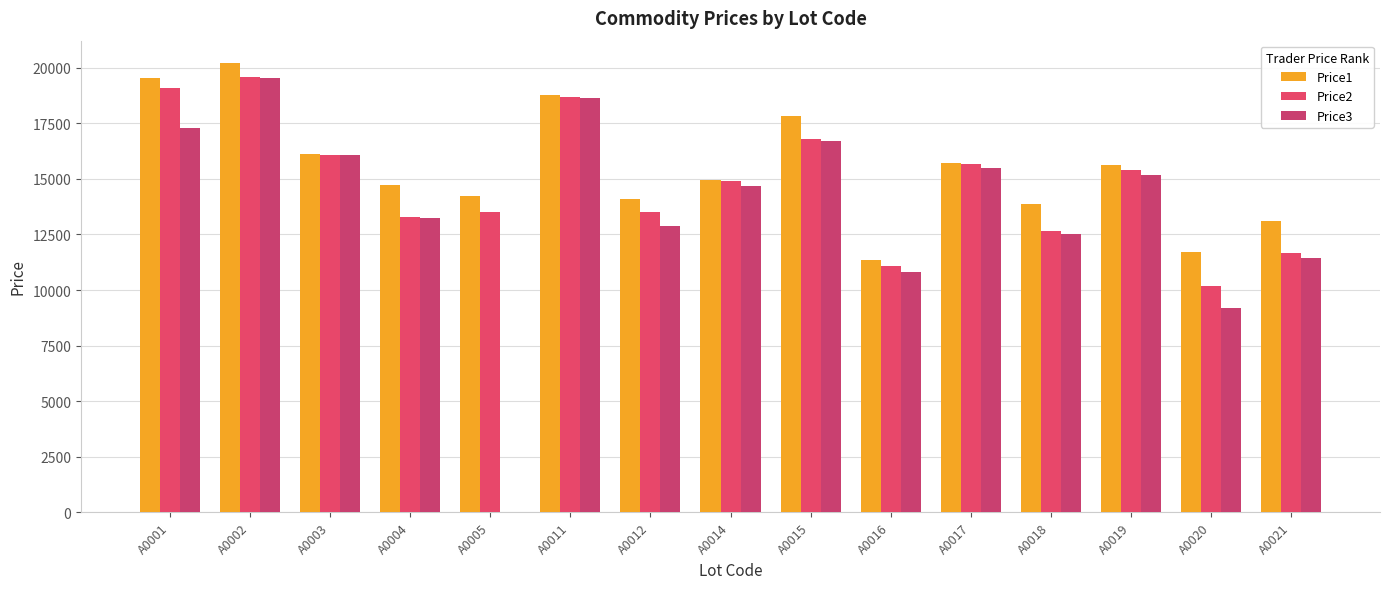

Between A0001 and A0020, which series saw the biggest shift?

Price2